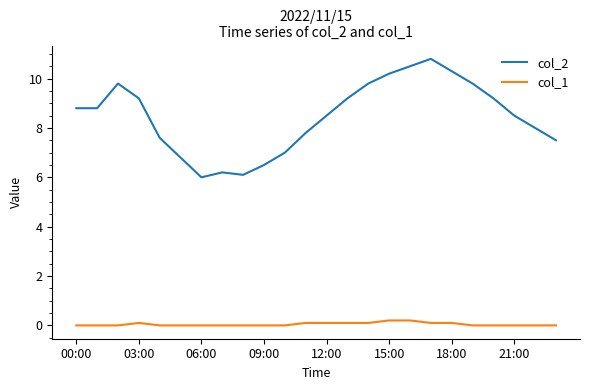

Reading left to right, extract all data points from this chart.

col_2: 8.8	8.8	9.8	9.2	7.6	6.8	6.0	6.2	6.1	6.5	7.0	7.8	8.5	9.2	9.8	10.2	10.5	10.8	10.3	9.8	9.2	8.5	8.0	7.5
col_1: 0.0	0.0	0.0	0.1	0.0	0.0	0.0	0.0	0.0	0.0	0.0	0.1	0.1	0.1	0.1	0.2	0.2	0.1	0.1	0.0	0.0	0.0	0.0	0.0